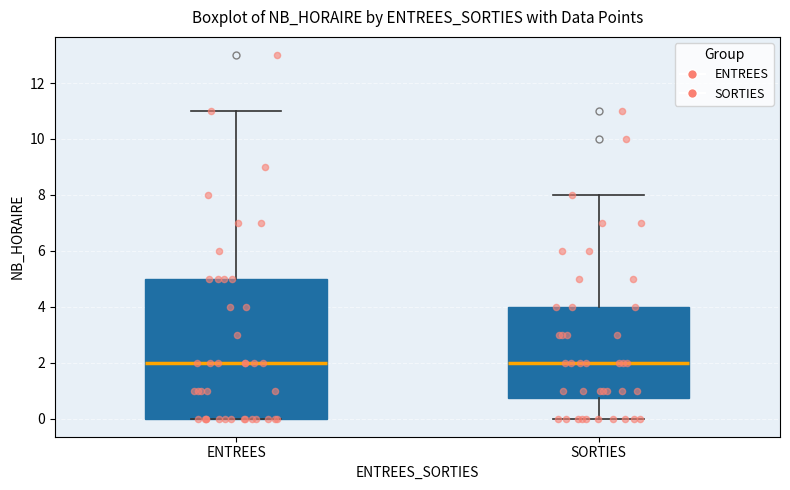

Reading left to right, read every box against the y-axis: the position of its median line, the range the box covers, and the ends of its whiskers. The values are not printed on the chart, so give them approximately, as read against the axis.

ENTREES: median 2.0, box 0.0 to 5.0, whiskers 0.0 to 11.0
SORTIES: median 2.0, box 0.8 to 4.0, whiskers 0.0 to 8.0